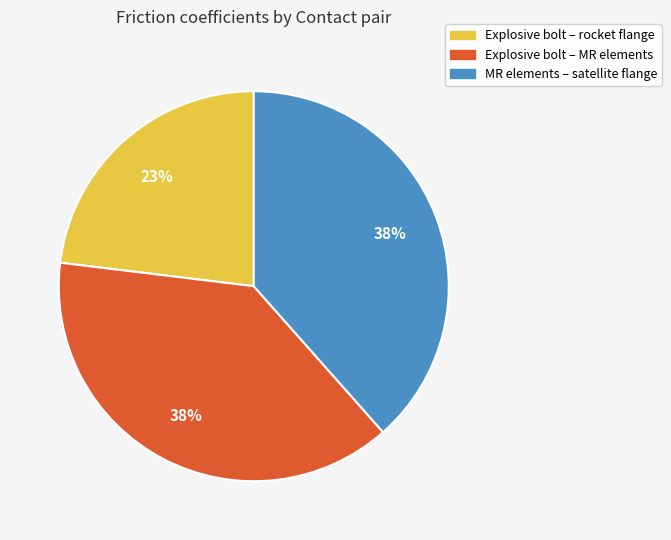

How many segments does this pie chart have?

3